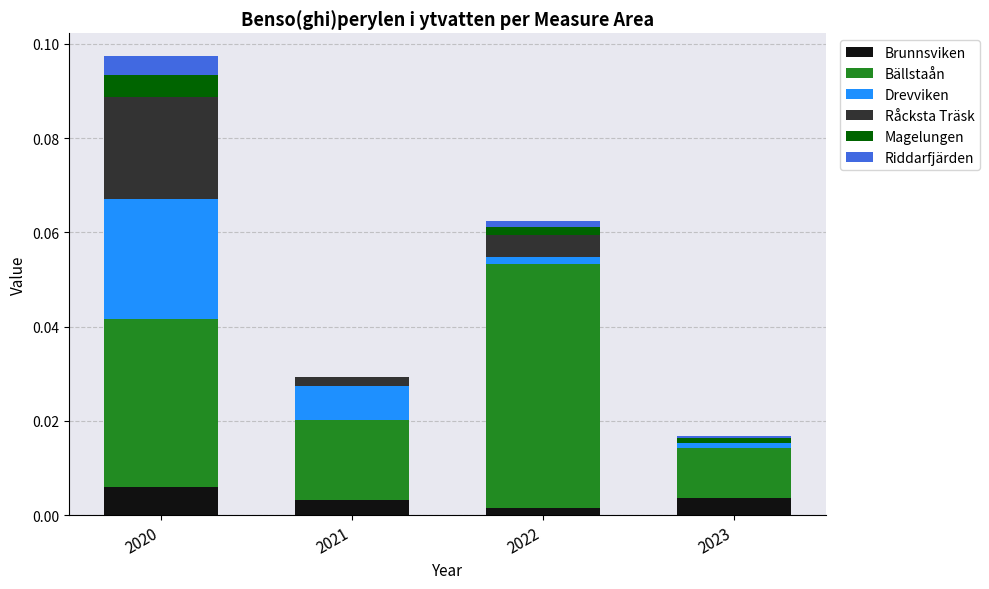

What are all the series names shown in the legend?

Brunnsviken, Bällstaån, Drevviken, Råcksta Träsk, Magelungen, Riddarfjärden